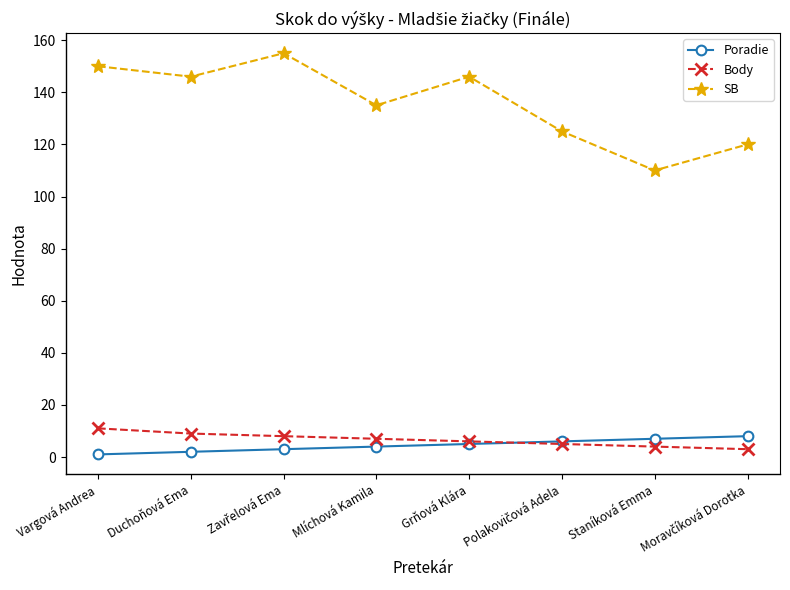

What are all the series names shown in the legend?

Poradie, Body, SB